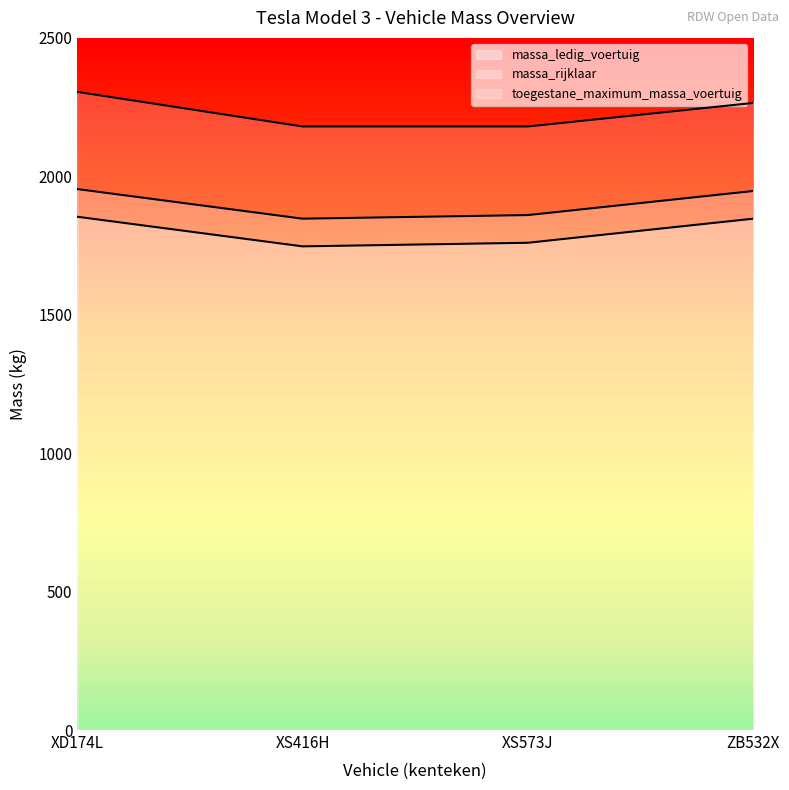

Which series has the largest total across all categories?

toegestane_maximum_massa_voertuig